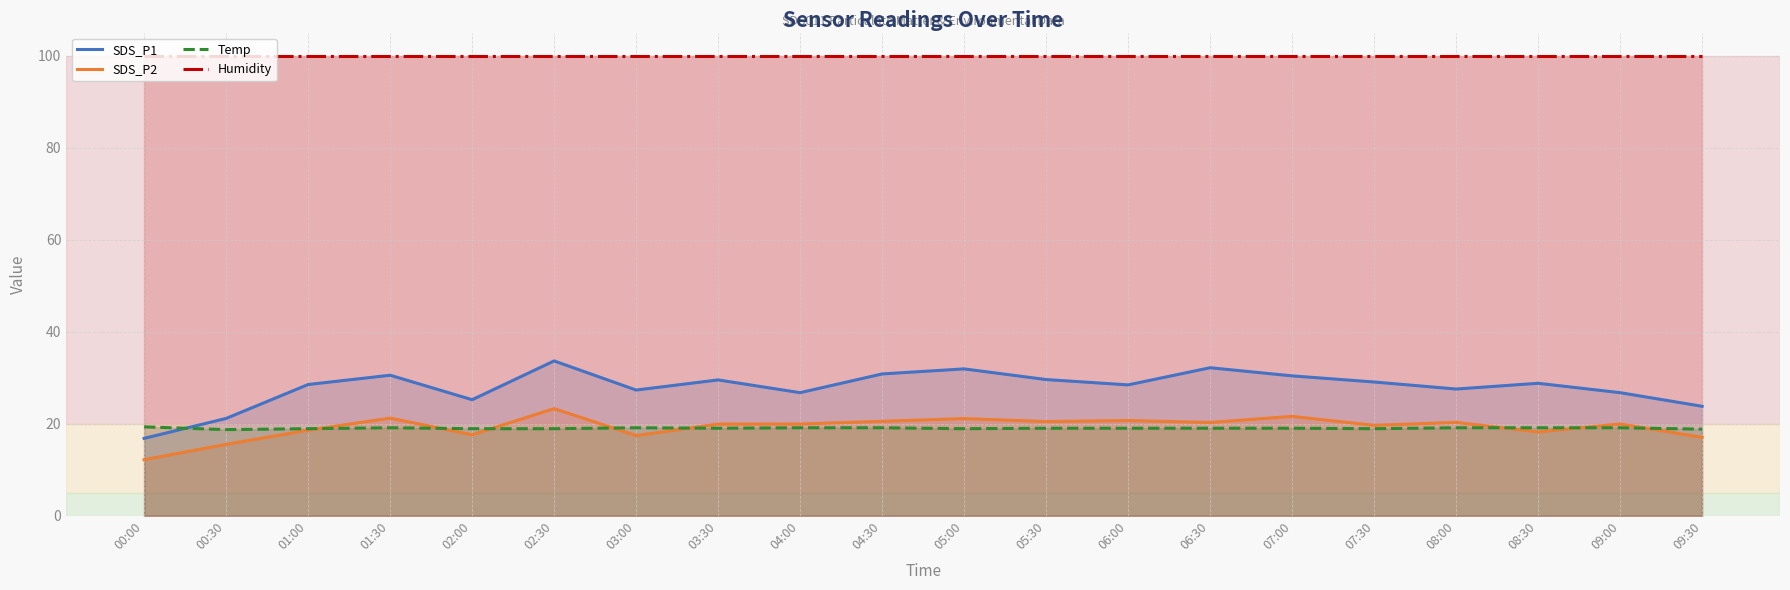

In SDS_P1, how many points are lower than both neighbors (excluding endpoints)?

5